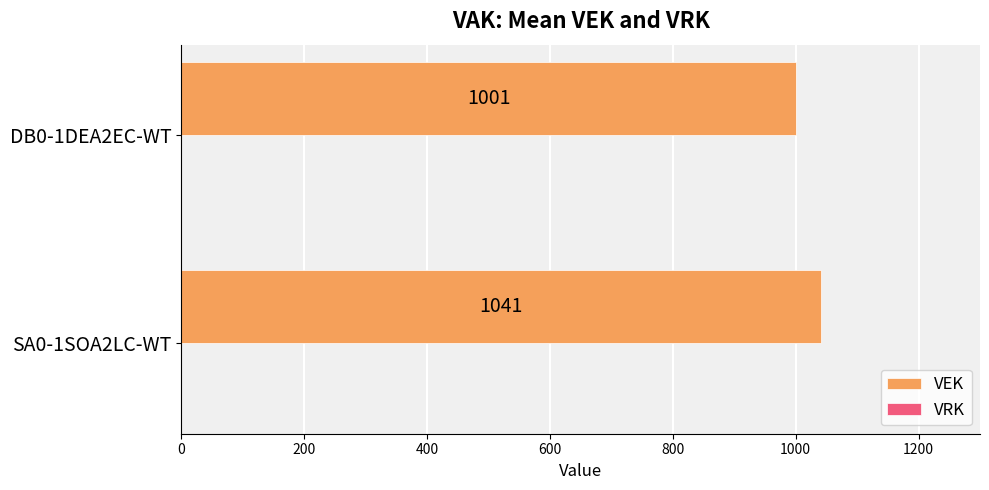

How many bars are there in total?

2